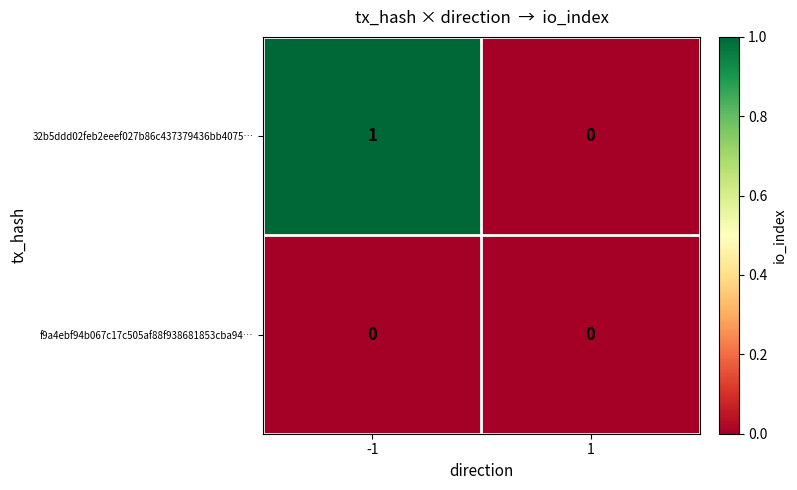

At -1, list the series in order from smallest to largest.

f9a4ebf94b067c17c505af88f938681853cba94…, 32b5ddd02feb2eeef027b86c437379436bb4075…